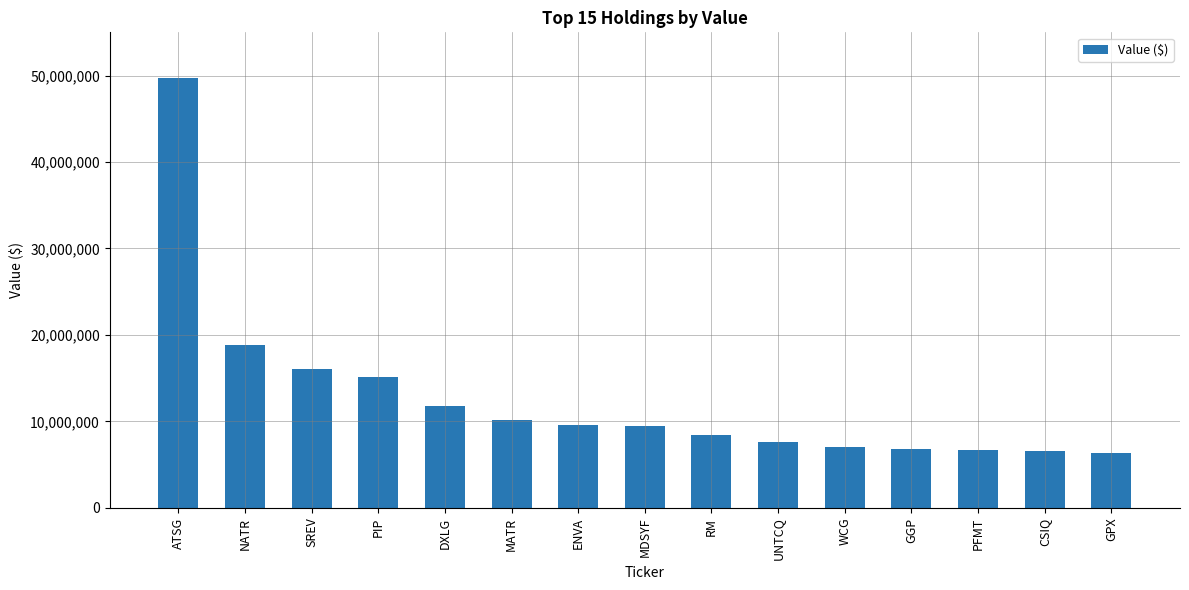

The chart shows a value of 49758000 at ATSG. True or false?

True